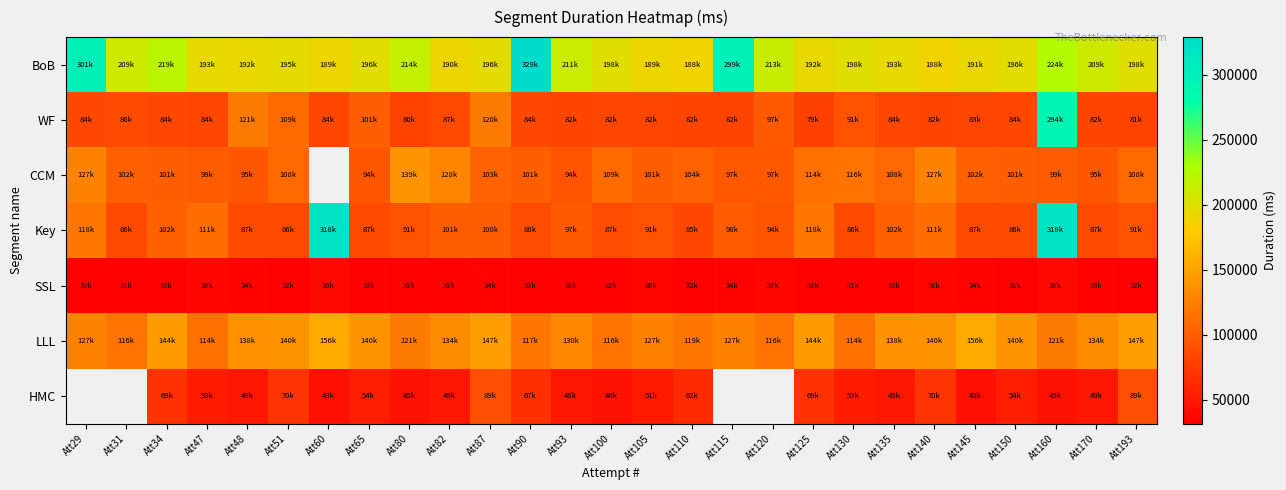

Rank the categories by WF value from highest to lowest.

Att160, Att48, Att87, Att51, Att65, Att120, Att130, Att82, Att31, Att90, Att34, Att135, Att29, Att150, Att47, Att60, Att145, Att100, Att105, Att110, Att93, Att170, Att140, Att115, Att193, Att80, Att125